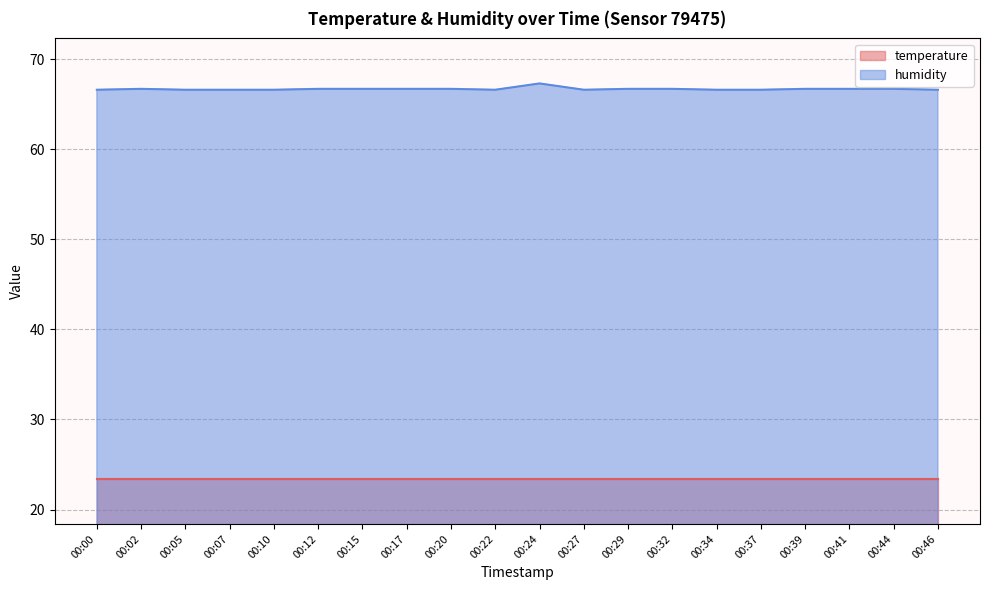

Between 00:24 and 00:12, which is larger?

00:24